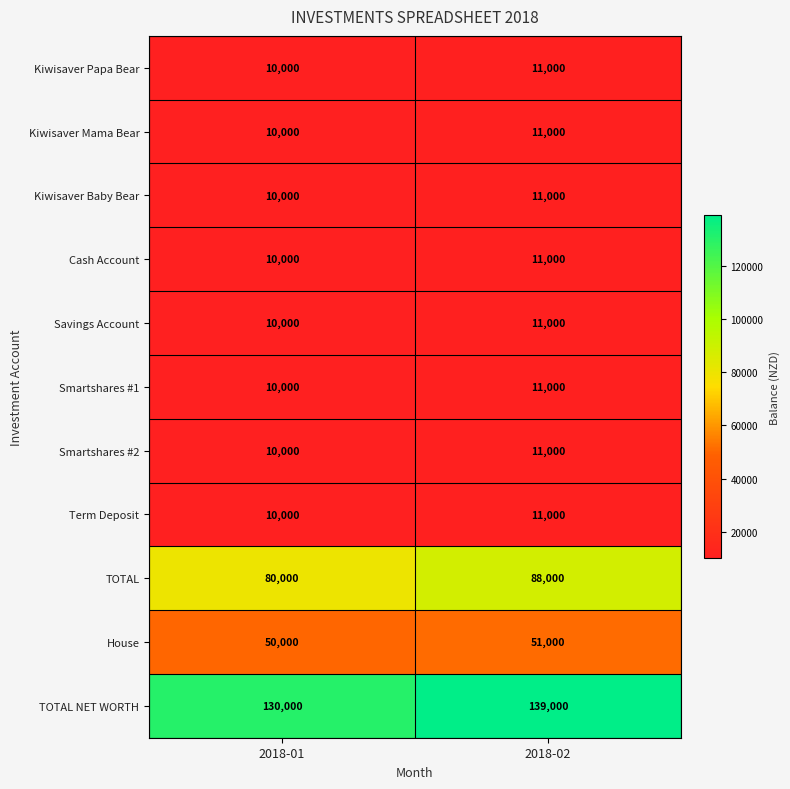

Reading right to left, transcribe all the data shown in this chart.

Kiwisaver Papa Bear: 2018-02=11000	2018-01=10000
Kiwisaver Mama Bear: 2018-02=11000	2018-01=10000
Kiwisaver Baby Bear: 2018-02=11000	2018-01=10000
Cash Account: 2018-02=11000	2018-01=10000
Savings Account: 2018-02=11000	2018-01=10000
Smartshares #1: 2018-02=11000	2018-01=10000
Smartshares #2: 2018-02=11000	2018-01=10000
Term Deposit: 2018-02=11000	2018-01=10000
TOTAL: 2018-02=88000	2018-01=80000
House: 2018-02=51000	2018-01=50000
TOTAL NET WORTH: 2018-02=139000	2018-01=130000